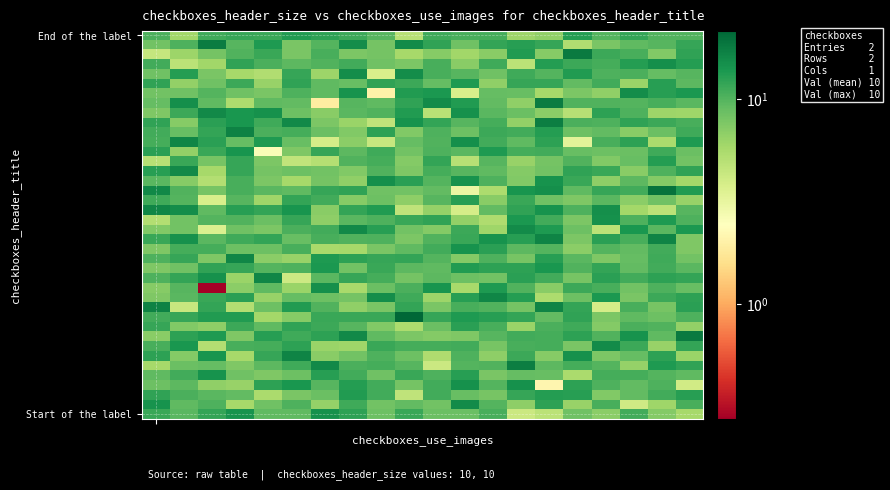

How many distinct data groups are displayed?

40